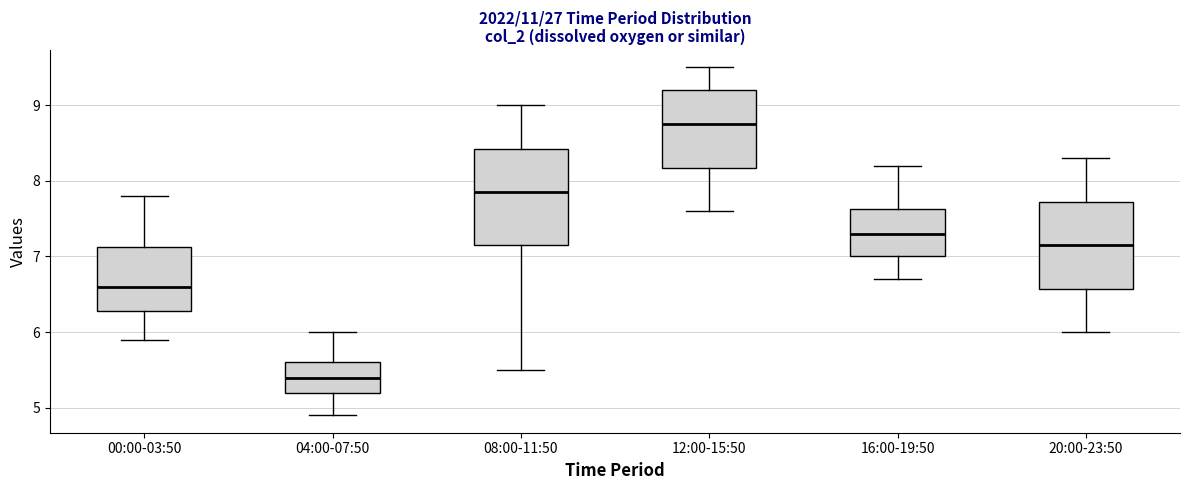

Reading left to right, read every box against the y-axis: the position of its median line, the range the box covers, and the ends of its whiskers. The values are not printed on the chart, so give them approximately, as read against the axis.

00:00-03:50: median 6.6, box 6.3 to 7.1, whiskers 5.9 to 7.8
04:00-07:50: median 5.4, box 5.2 to 5.6, whiskers 4.9 to 6.0
08:00-11:50: median 7.9, box 7.2 to 8.4, whiskers 5.5 to 9.0
12:00-15:50: median 8.8, box 8.2 to 9.2, whiskers 7.6 to 9.5
16:00-19:50: median 7.3, box 7.0 to 7.6, whiskers 6.7 to 8.2
20:00-23:50: median 7.2, box 6.6 to 7.7, whiskers 6.0 to 8.3